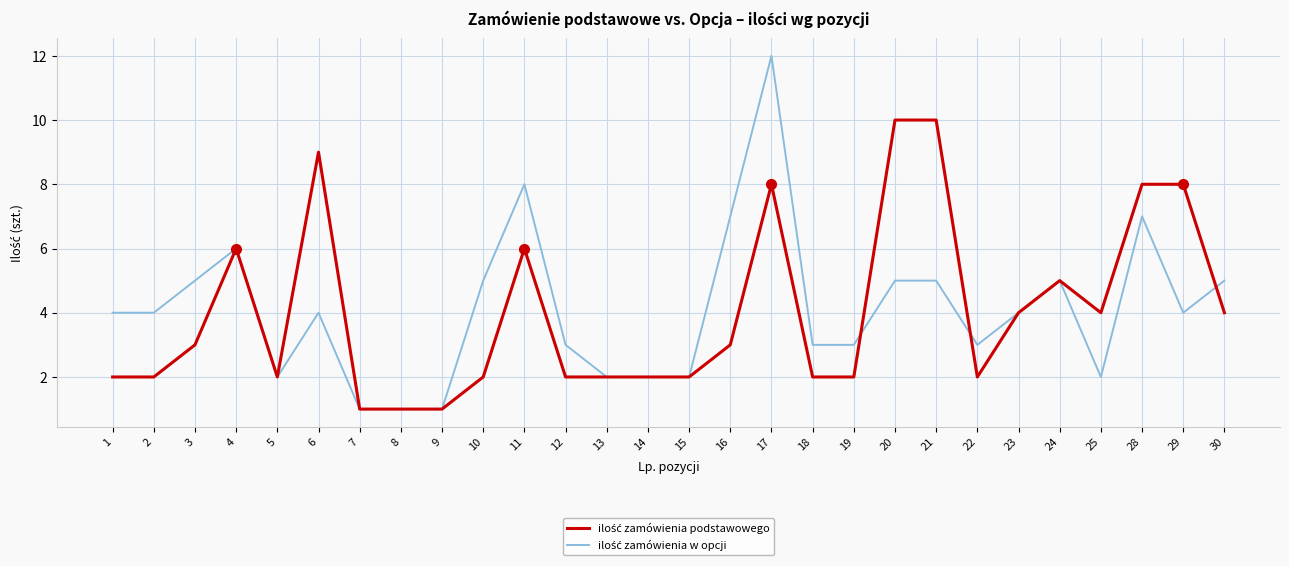

What is the greatest value displayed?

12